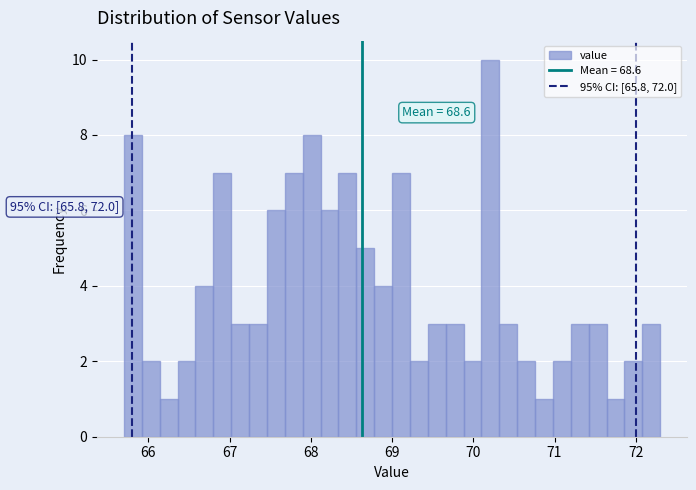

Read against the x-axis, roughly where is the centre of the tallest bar?

70.2